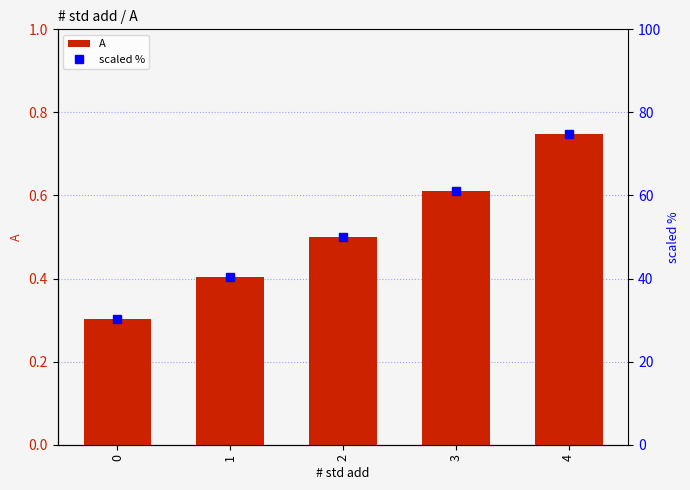

What is the maximum value for scaled %?

74.8